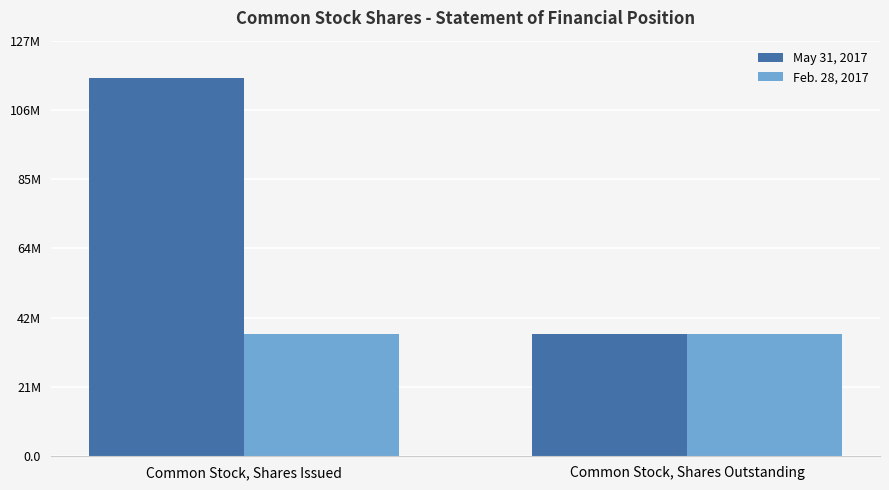

Does the chart contain any negative values?

No